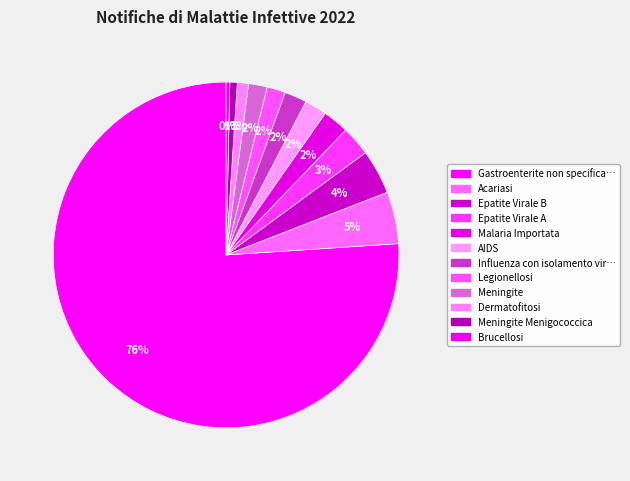

What is the smallest slice in the pie chart?

Brucellosi